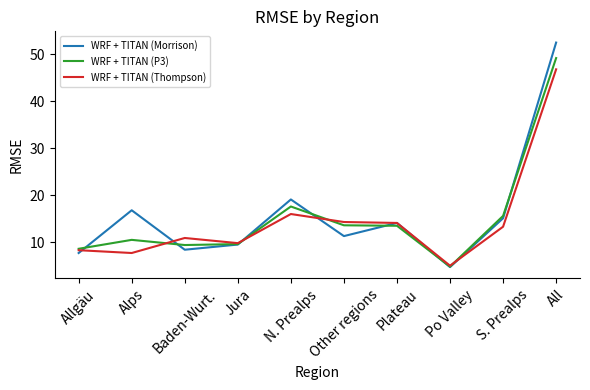

What position from the left is Other regions?

6